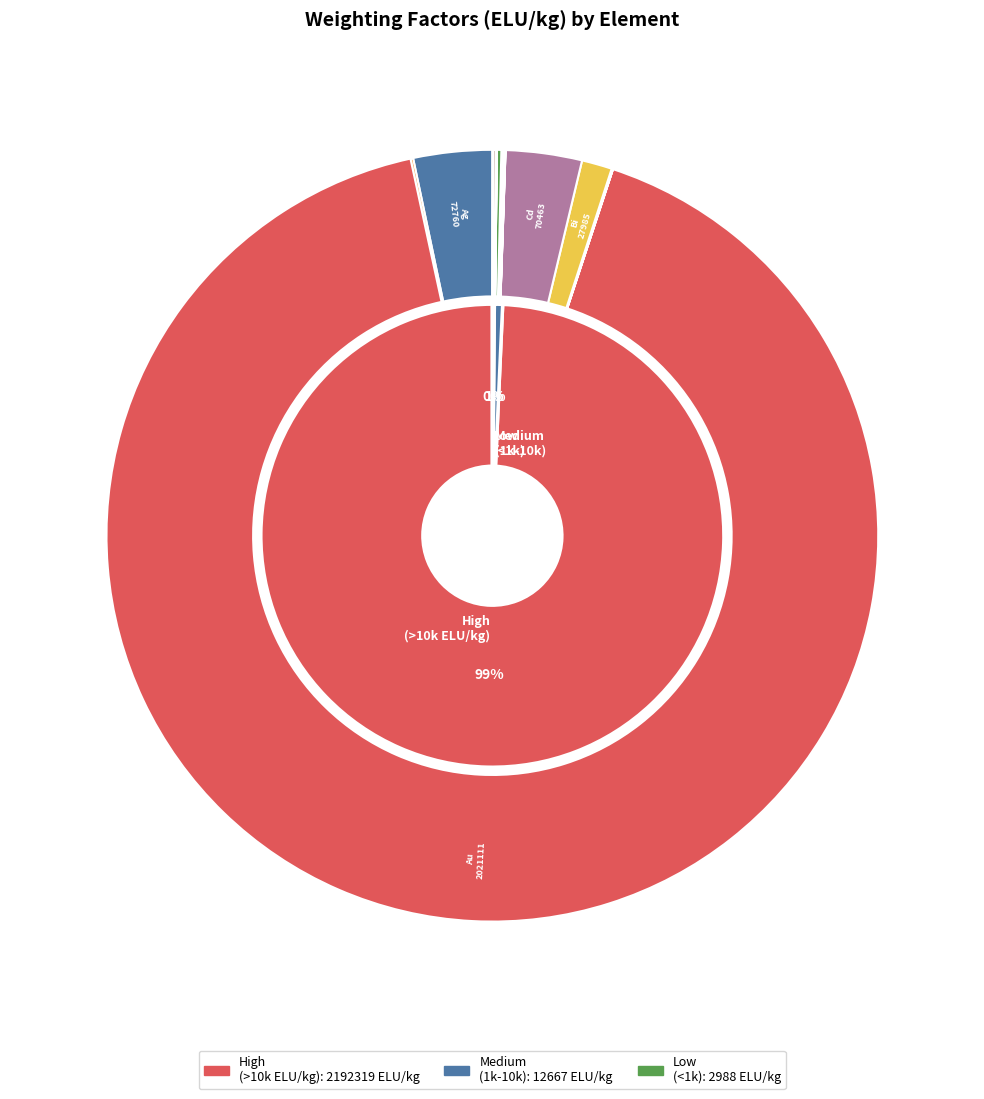

Which slice is the largest?

Au